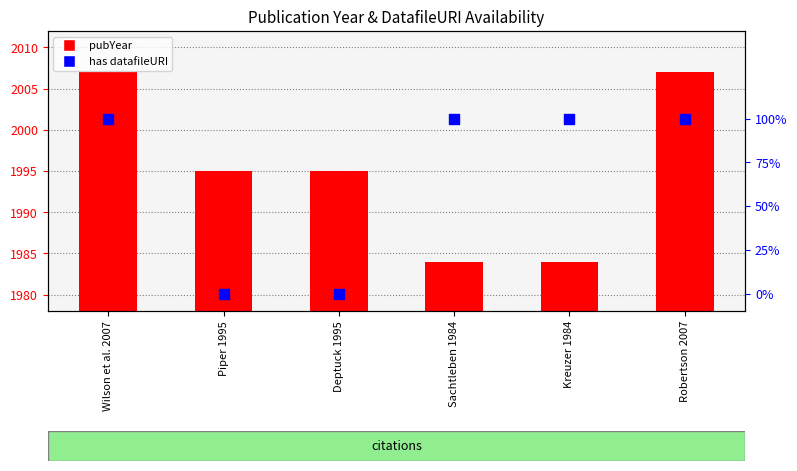

At which category is the sum across all series the highest?

Wilson et al. 2007